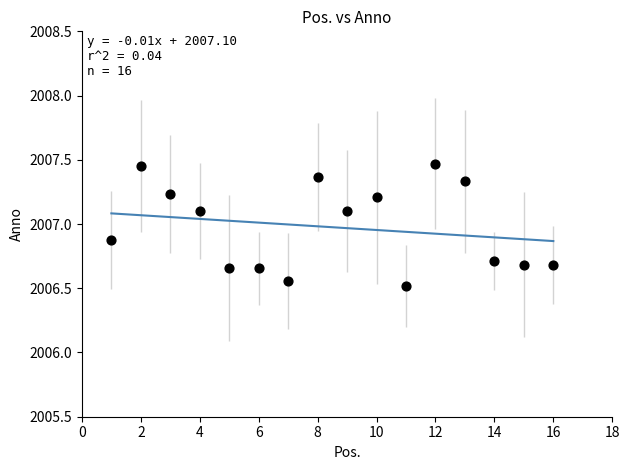

What is the range of Y values (max minus min)?

0.9